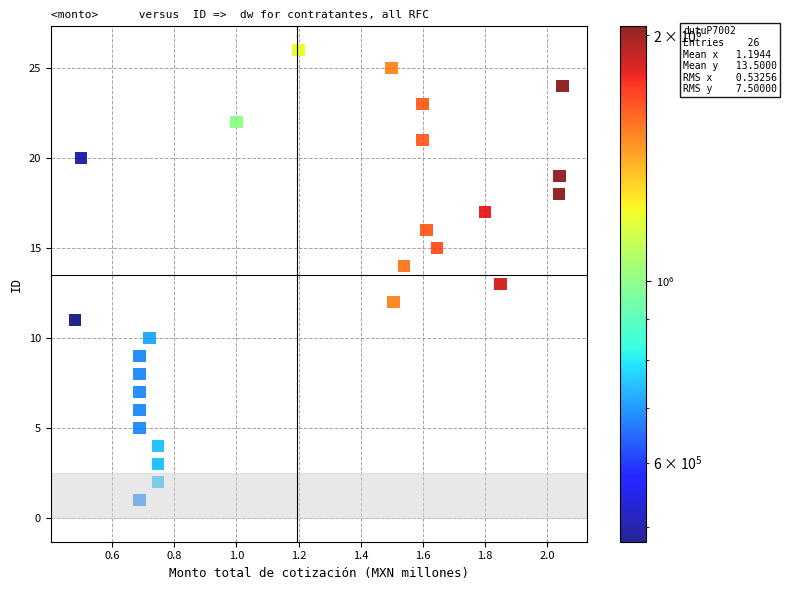

What is the range of Y values (max minus min)?

25